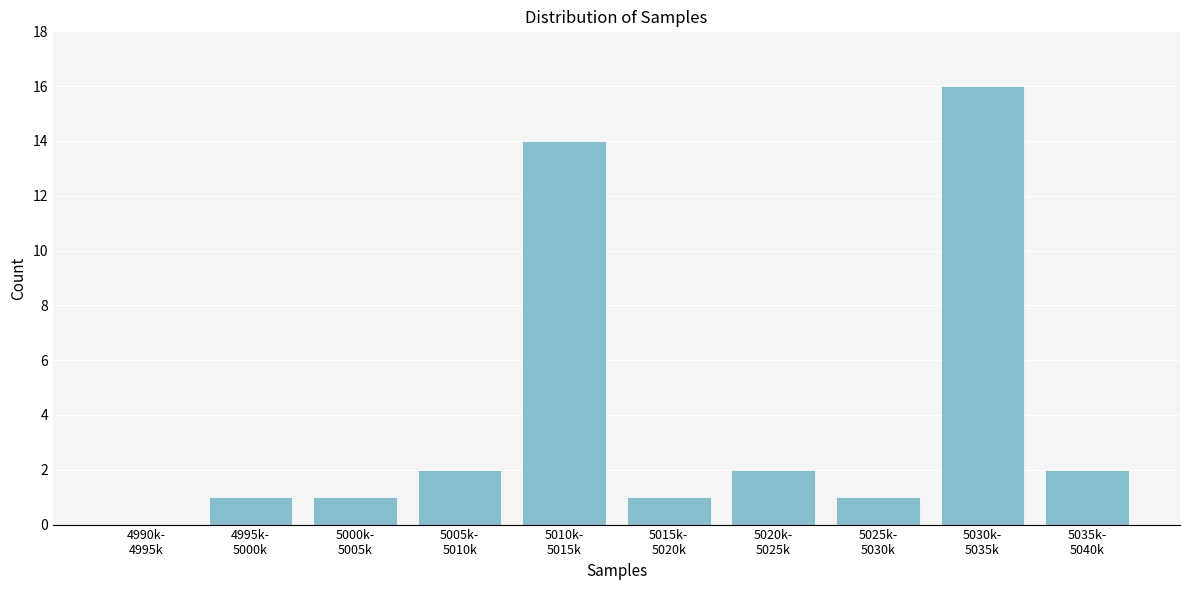

What is the greatest value displayed?

16